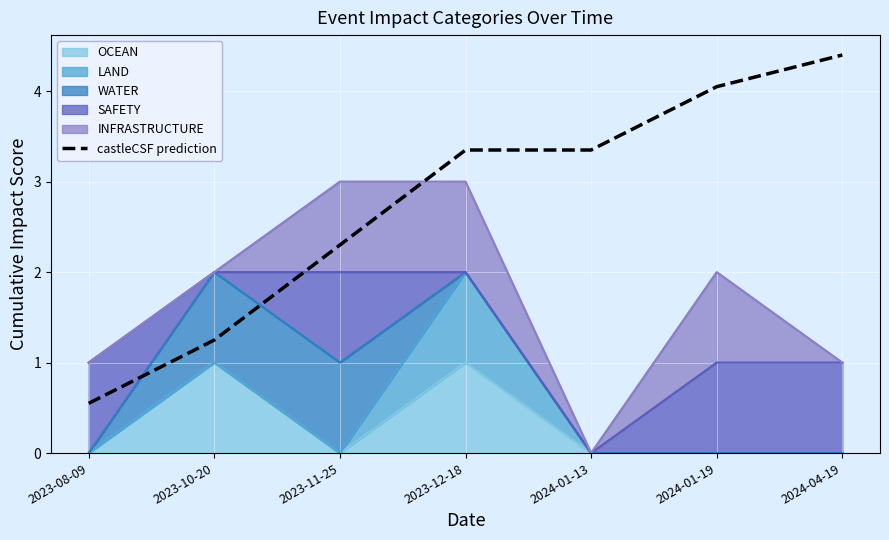

Is it true that the value at 2024-01-13 is 1.3?

False